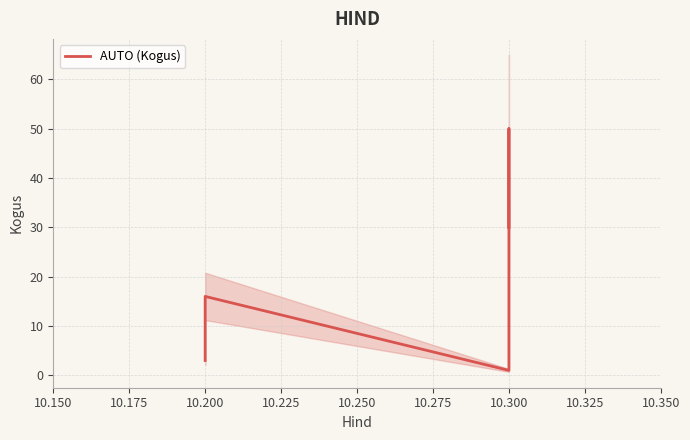

What is the difference between the maximum and second lowest values?

47